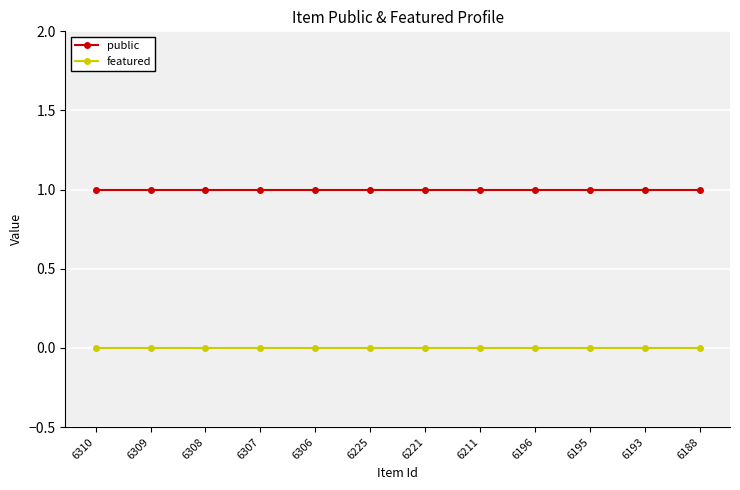

True or false: public and featured intersect in this chart.

False